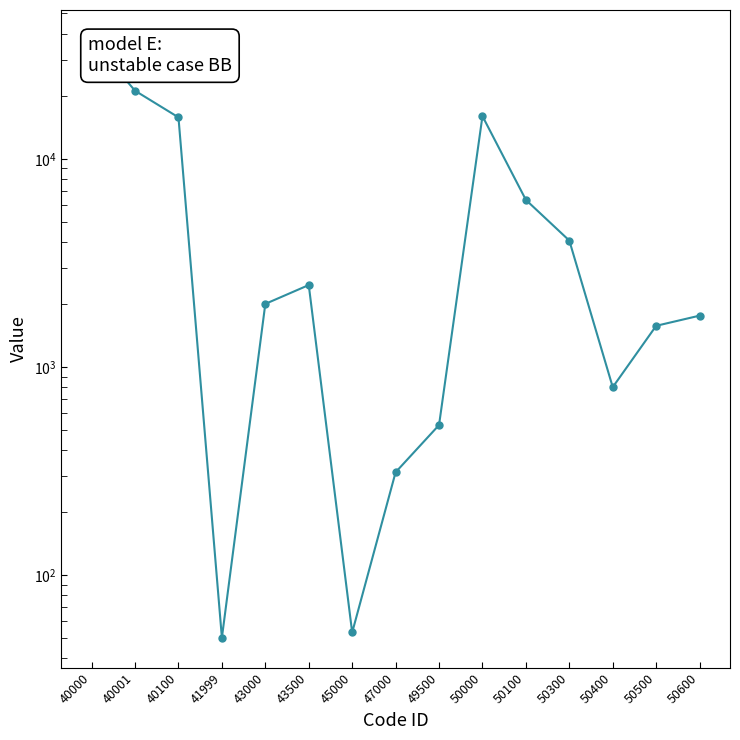

How many distinct data groups are displayed?

1